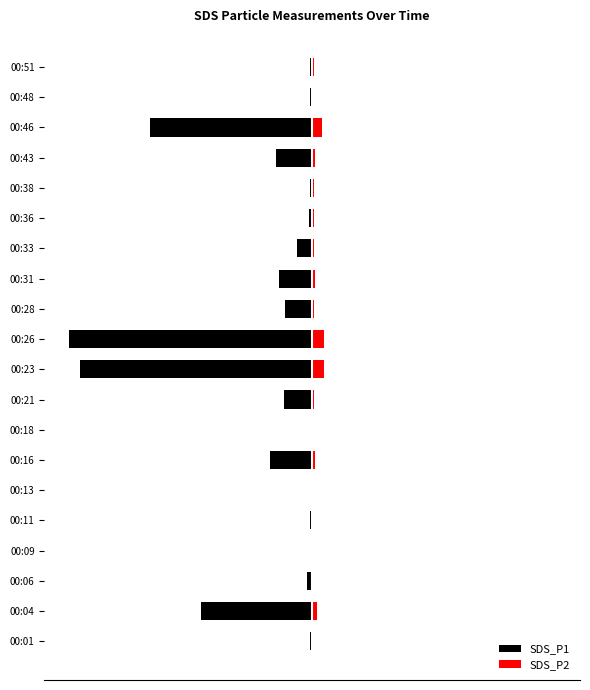

How many bars are there in total?

40